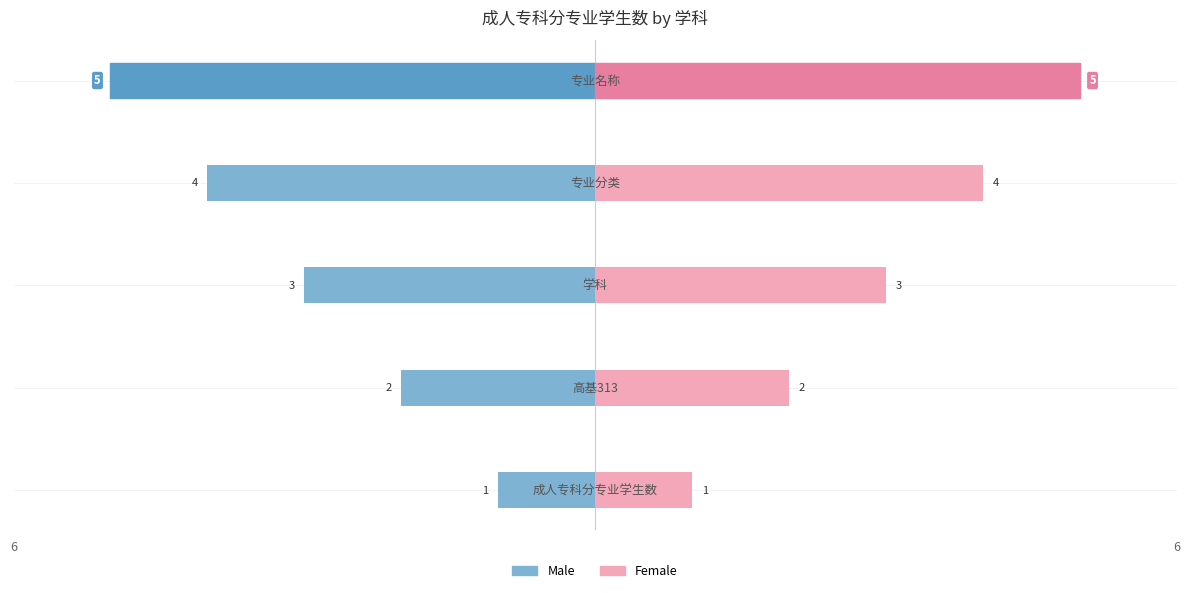

What is the difference between the second highest and minimum values in the Male series?

3